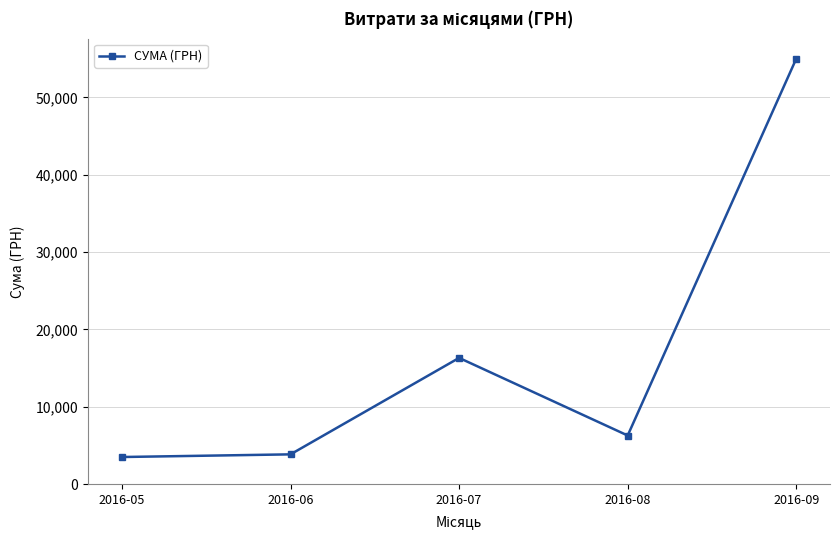

Does the chart have visible grid lines?

Yes